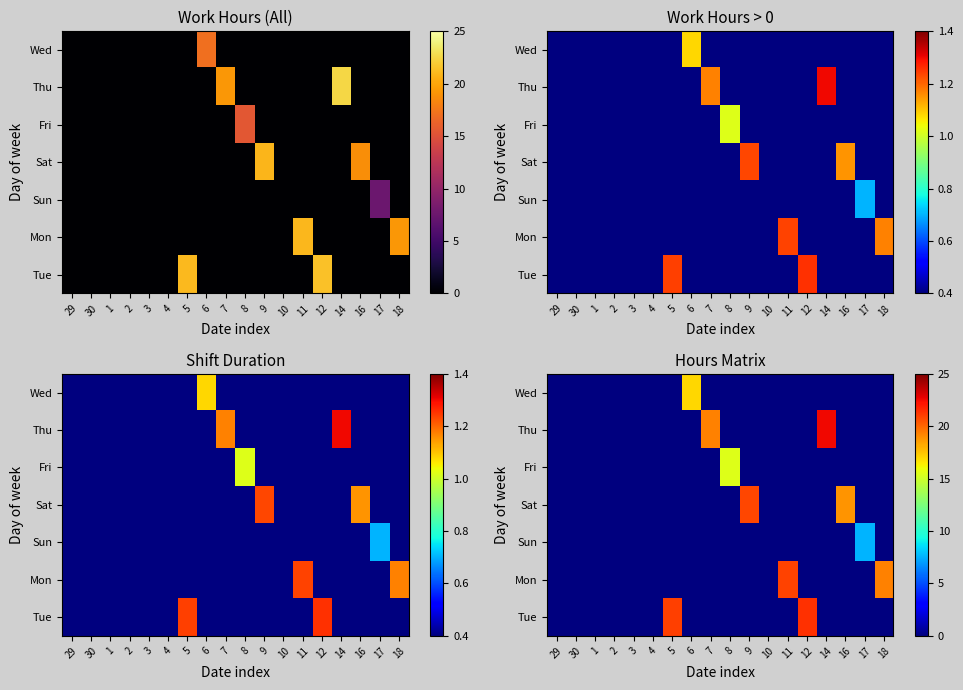

Which has a higher value, 2 or 10?

2